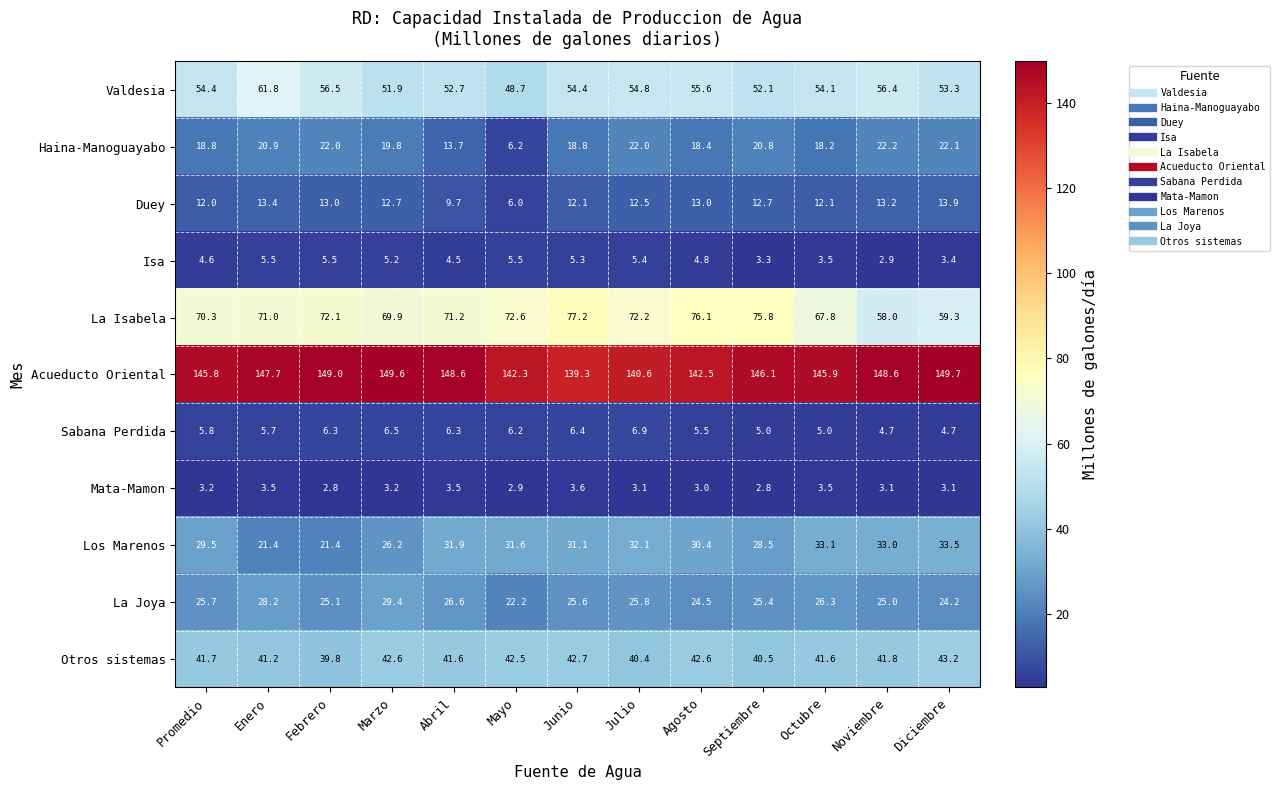

The Haina-Manoguayabo series shows 18.8 at Junio. True or false?

True